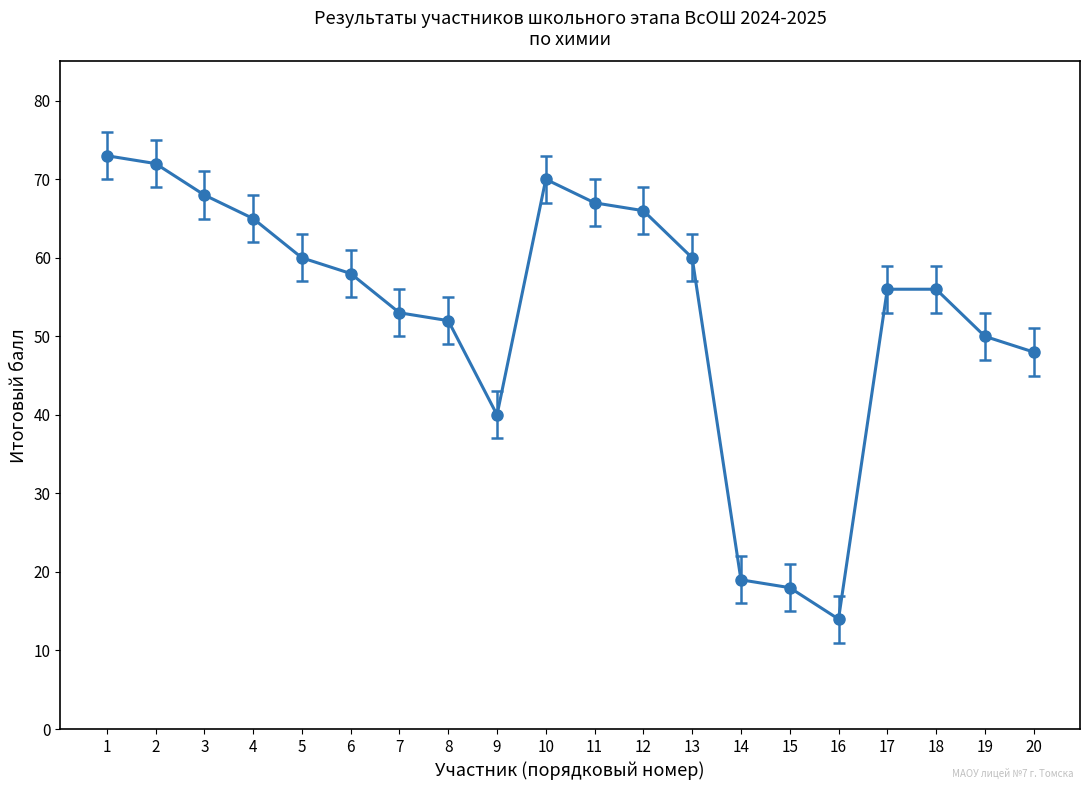

What is the difference between the second highest and minimum values?

58